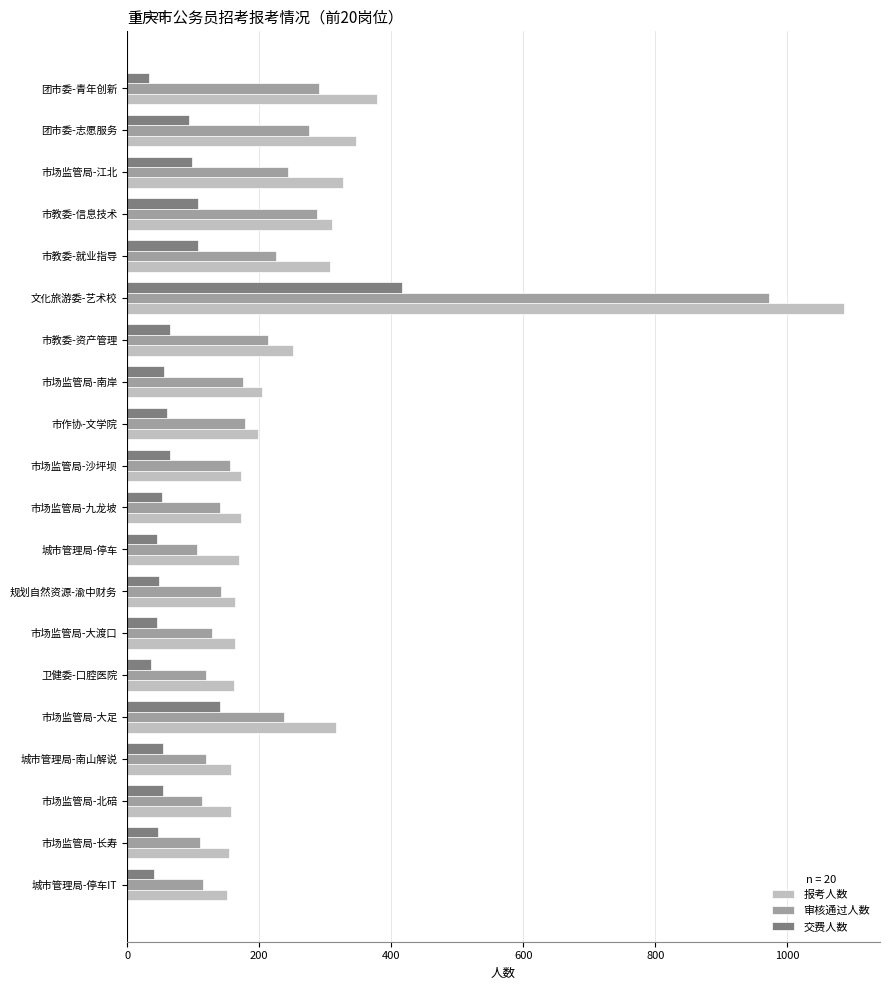

What is the total value across all series at 文化旅游委-艺术校?

2474